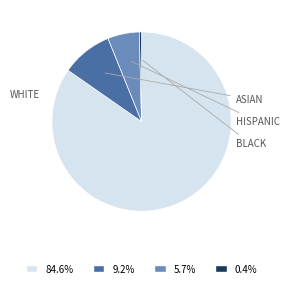

Is there a majority slice in this chart?

Yes